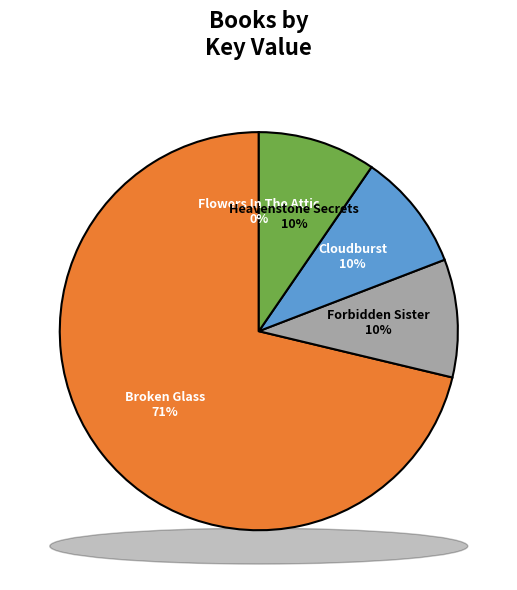

Count the number of slices in the pie.

5